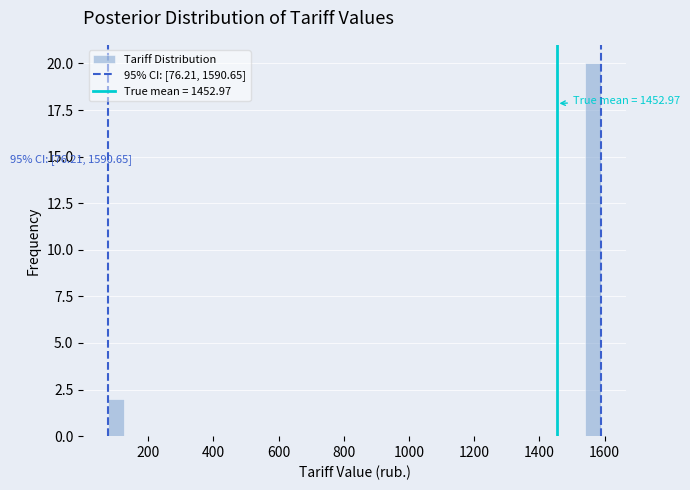

Around what value on the x-axis is the tallest bar? Give the approximate position of its centre, as read against the axis.

1560